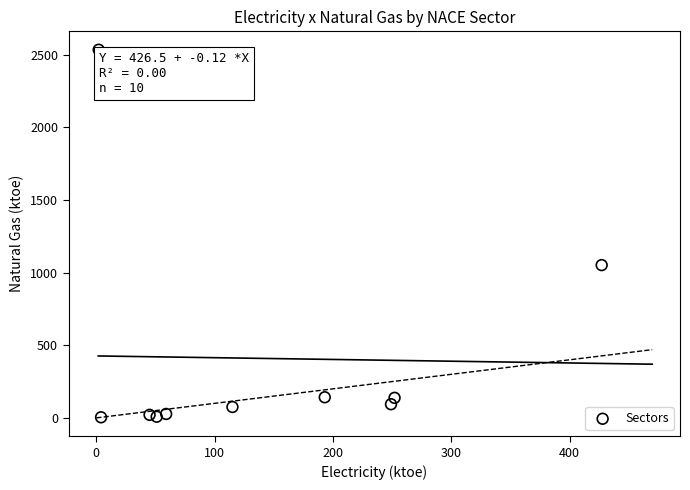

What is the average X value?

140